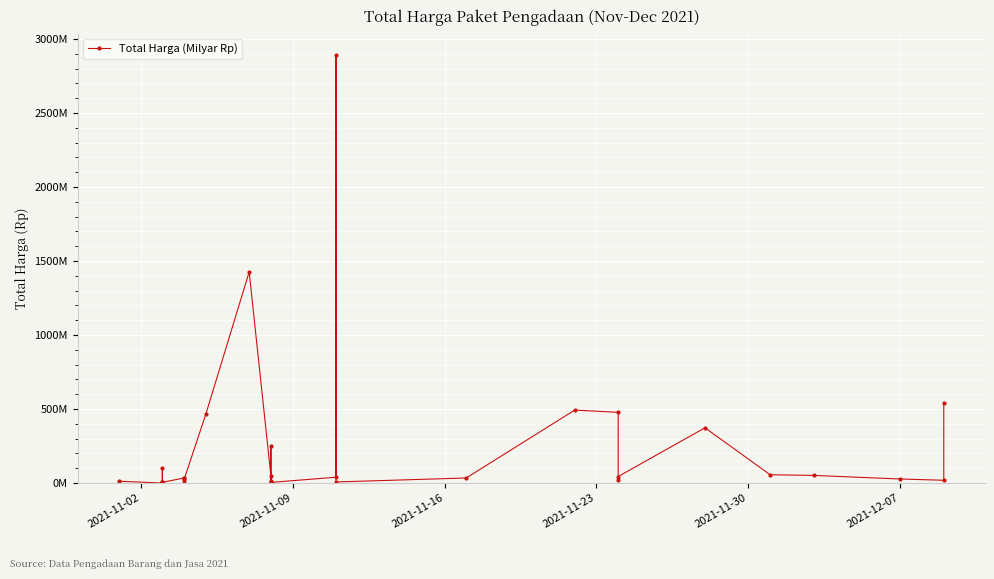

How many data points are above 27412000?

17